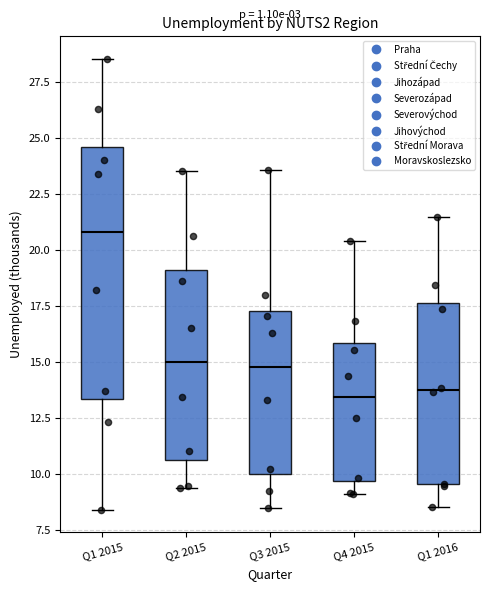

Where does the median line of the box for Q1 2015 sit on the y-axis? The values are not printed on the chart, so give them approximately, as read against the axis.

21.0